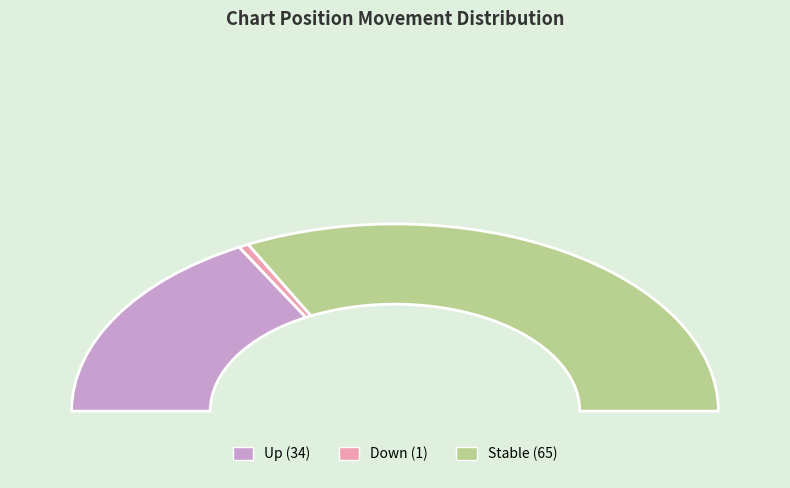

How many segments does this pie chart have?

3